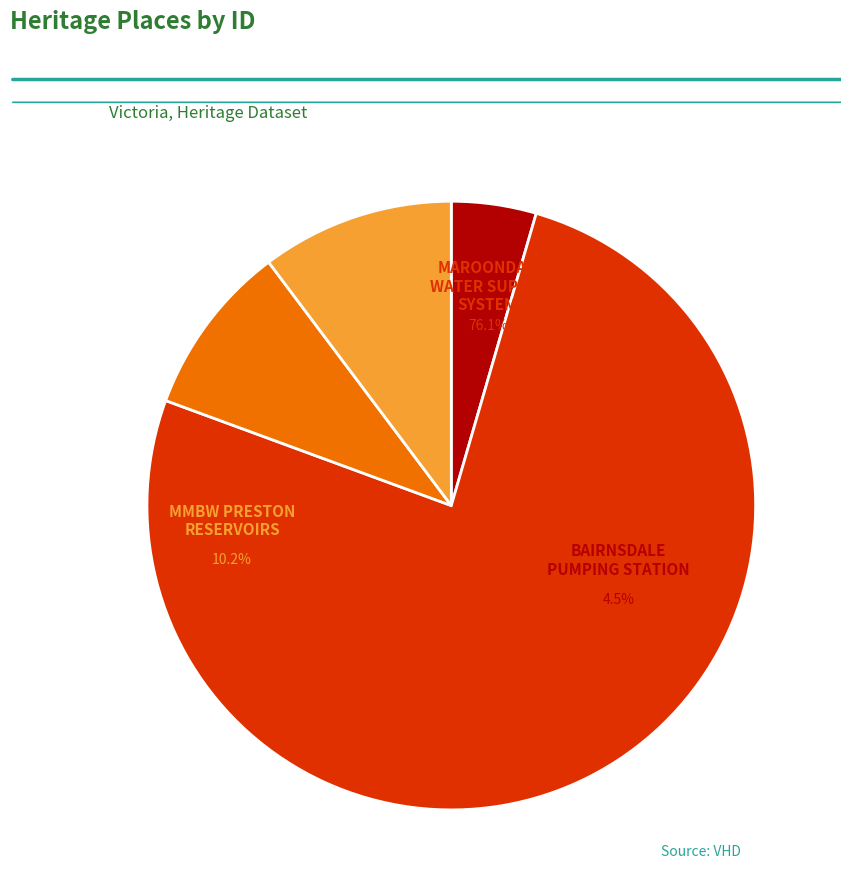

Rank the categories by value from highest to lowest.

MAROONDAH WATER SUPPLY SYSTEM, MMBW PRESTON RESERVOIRS NOS. 2 AND NO.3, GLENISLA WEIR, BAIRNSDALE PUMPING STATION